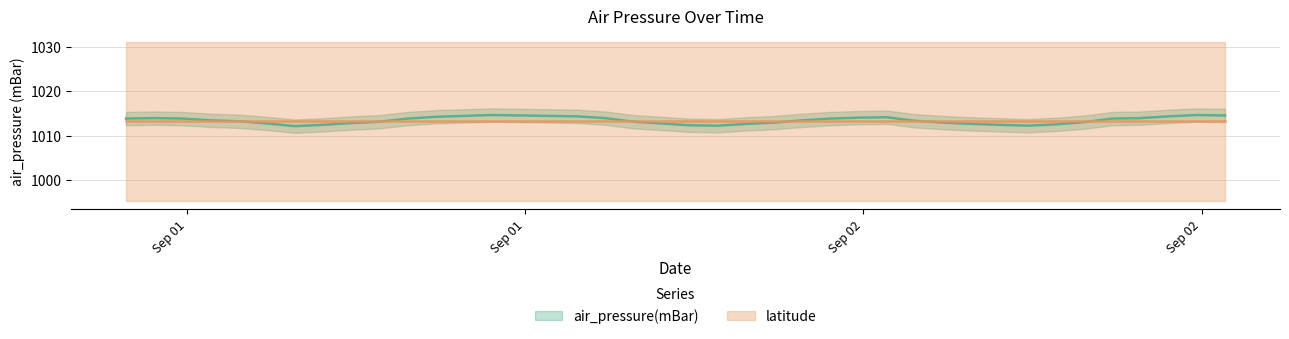

Rank the categories by value from lowest to highest.

2014-09-01T07:50:00Z, 2014-09-01T22:50:00Z, 2014-09-02T09:50:00Z, 2014-09-01T21:50:00Z, 2014-09-01T08:50:00Z, 2014-09-02T08:50:00Z, 2014-09-02T10:50:00Z, 2014-09-01T23:50:00Z, 2014-09-02T07:50:00Z, 2014-09-01T06:50:00Z, 2014-09-01T20:50:00Z, 2014-09-01T09:50:00Z, 2014-09-02T00:50:00Z, 2014-09-02T06:50:00Z, 2014-09-02T11:50:00Z, 2014-09-01T10:50:00Z, 2014-09-01T19:50:00Z, 2014-09-01T05:50:00Z, 2014-09-02T05:50:00Z, 2014-09-01T04:50:00Z, 2014-09-02T01:50:00Z, 2014-09-01T01:50:00Z, 2014-09-01T03:50:00Z, 2014-09-01T11:50:00Z, 2014-09-02T02:50:00Z, 2014-09-02T12:50:00Z, 2014-09-01T02:50:00Z, 2014-09-01T18:50:00Z, 2014-09-02T13:50:00Z, 2014-09-02T03:50:00Z, 2014-09-02T04:50:00Z, 2014-09-01T12:50:00Z, 2014-09-01T17:50:00Z, 2014-09-02T14:50:00Z, 2014-09-01T13:50:00Z, 2014-09-01T16:50:00Z, 2014-09-01T15:50:00Z, 2014-09-02T16:50:00Z, 2014-09-01T14:50:00Z, 2014-09-02T15:50:00Z